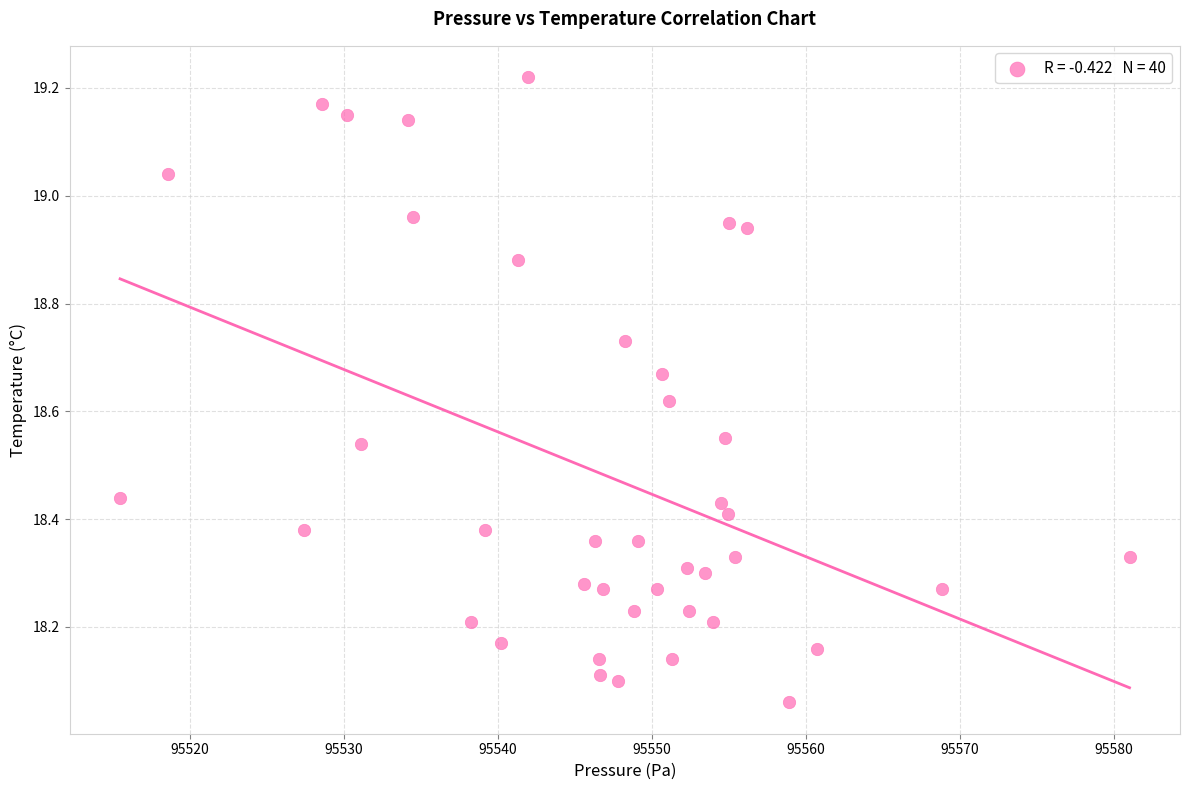

What is the range of X values (max minus min)?

65.5